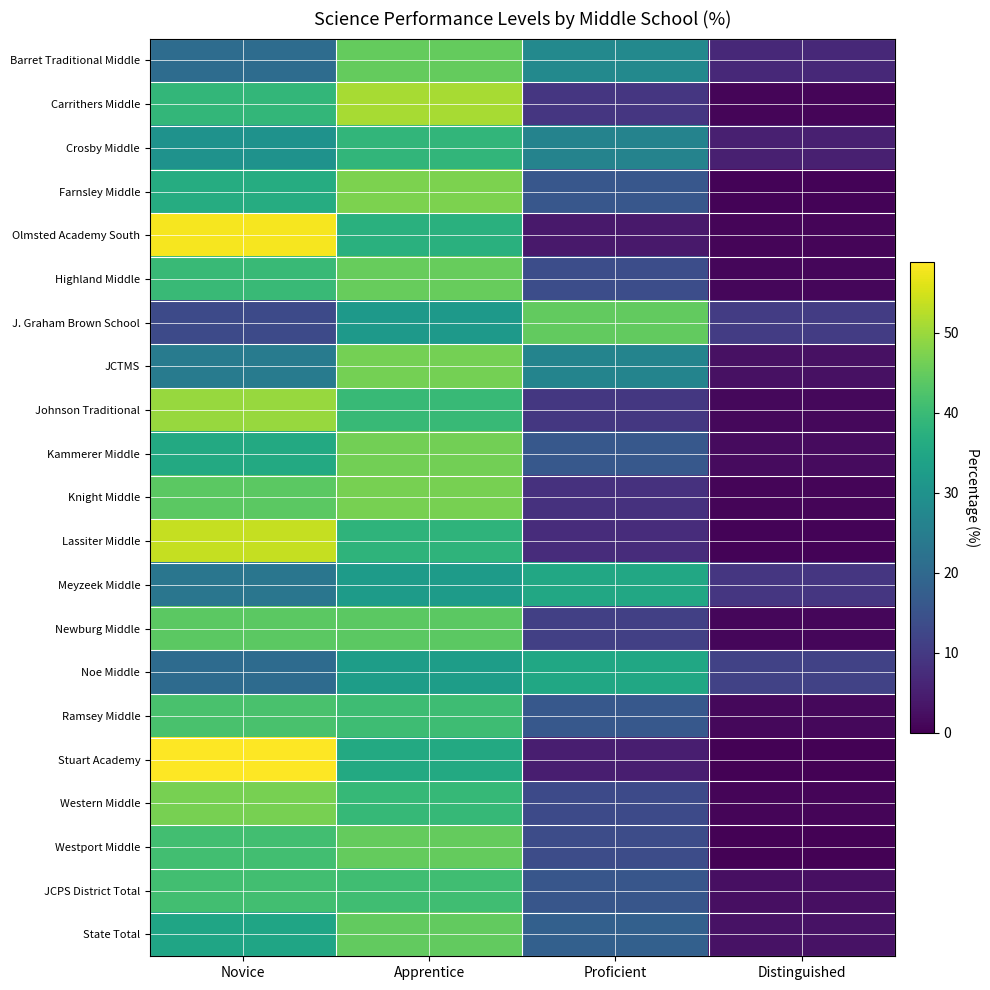

Which series has the widest spread of values?

Stuart Academy